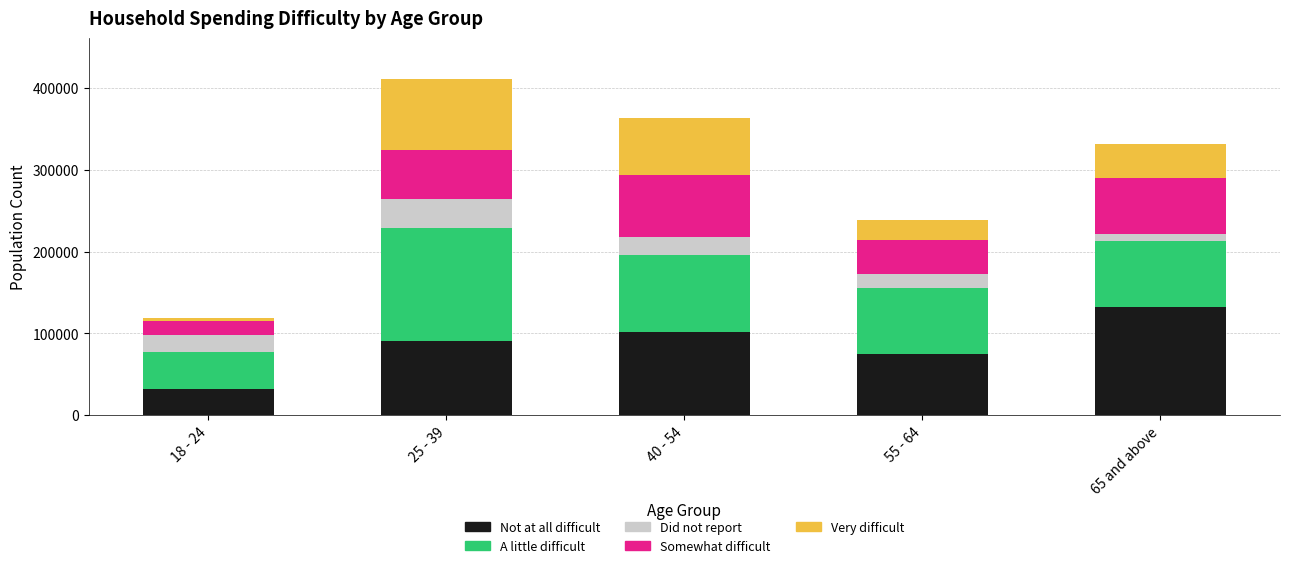

Reading right to left, list the values for the Not at all difficult series.

131999	75357	101208	91163	32292